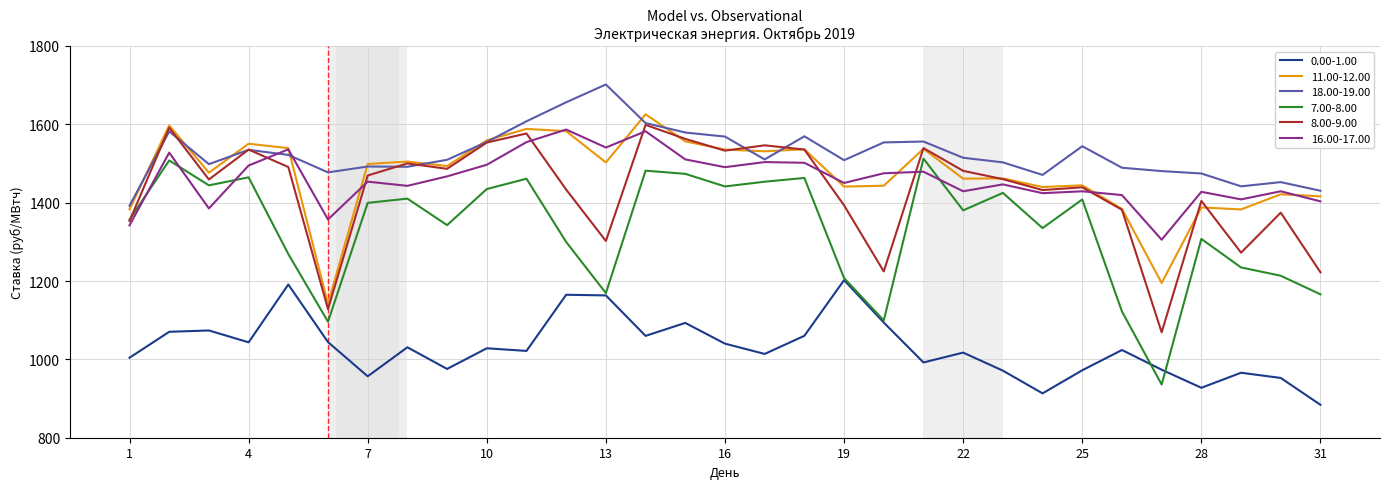

Which series has the widest spread of values?

7.00-8.00